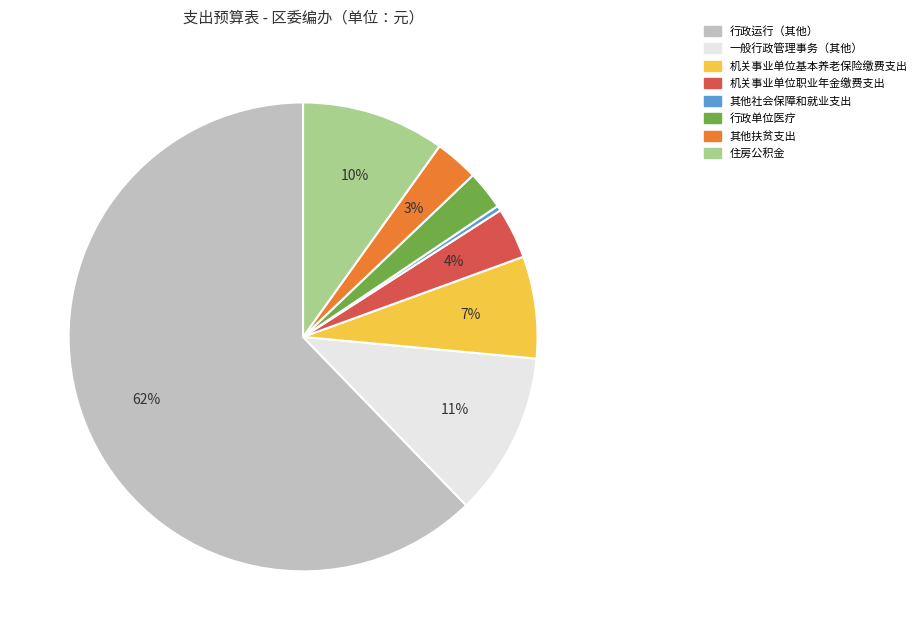

Is 其他扶贫支出 the majority of the pie?

No